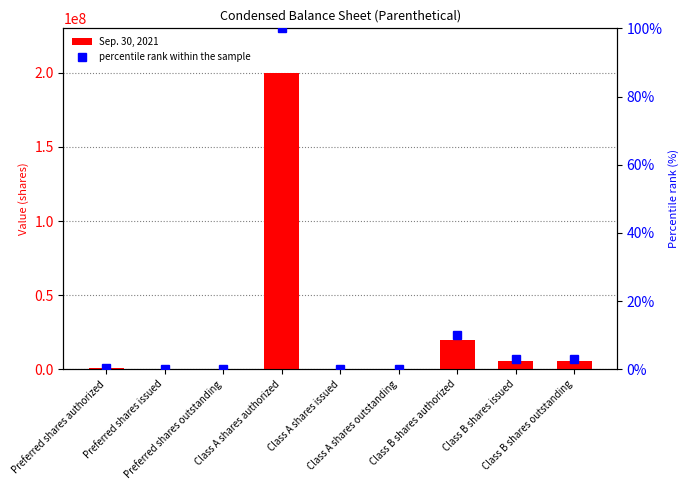

At which label does Sep. 30, 2021 reach its minimum?

Preferred shares issued